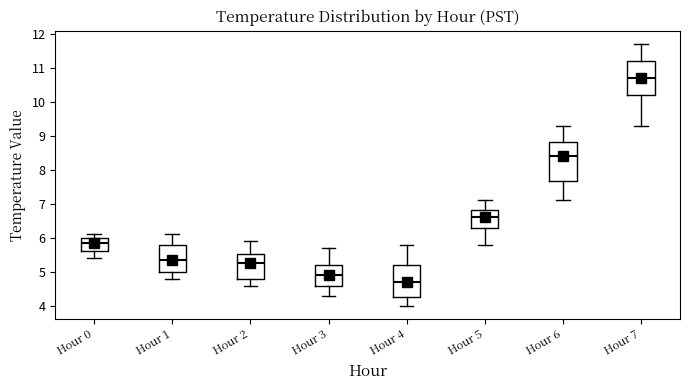

Reading left to right, transcribe this box plot: for each box, give where its median line is, the range the box spans, and where its two whiskers end, as read against the y-axis. The values are not printed on the chart, so give them approximately, as read against the axis.

Hour 0: median 5.9, box 5.6 to 6.0, whiskers 5.4 to 6.1
Hour 1: median 5.4, box 5.0 to 5.8, whiskers 4.8 to 6.1
Hour 2: median 5.3, box 4.8 to 5.5, whiskers 4.6 to 5.9
Hour 3: median 4.9, box 4.6 to 5.2, whiskers 4.3 to 5.7
Hour 4: median 4.7, box 4.3 to 5.2, whiskers 4.0 to 5.8
Hour 5: median 6.6, box 6.3 to 6.8, whiskers 5.8 to 7.1
Hour 6: median 8.4, box 7.7 to 8.8, whiskers 7.1 to 9.3
Hour 7: median 10.7, box 10.2 to 11.2, whiskers 9.3 to 11.7